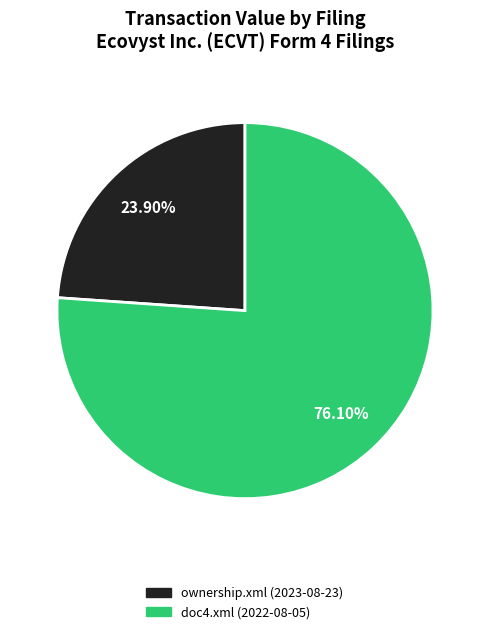

Which slice is the largest?

doc4.xml (2022-08-05)